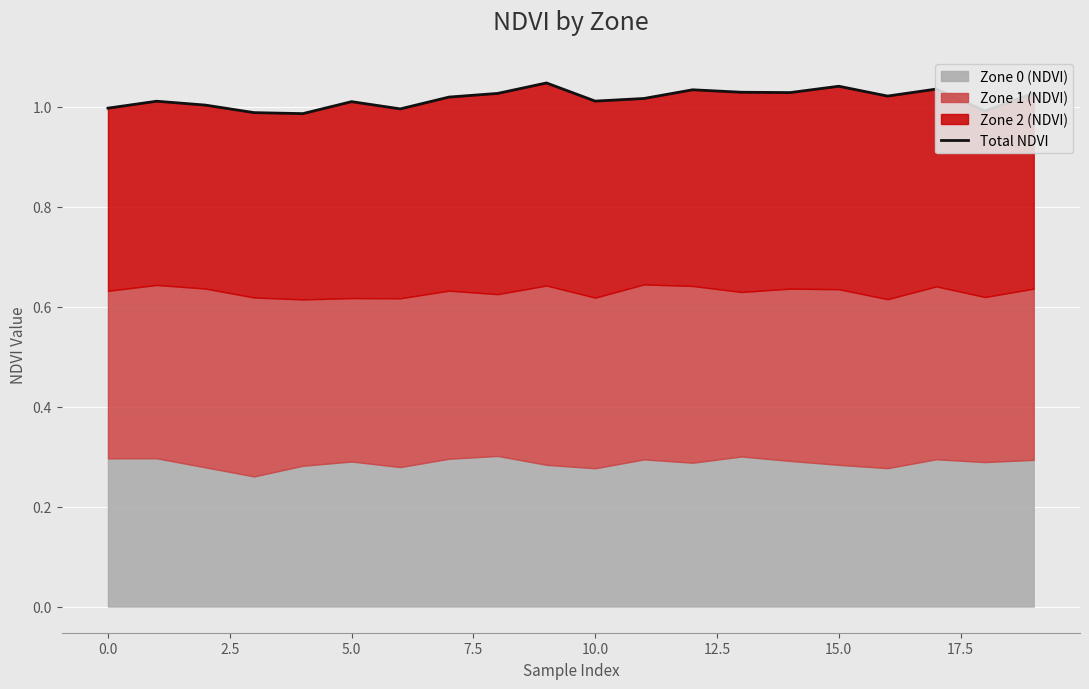

What is the label of the 20th point from the left?

19